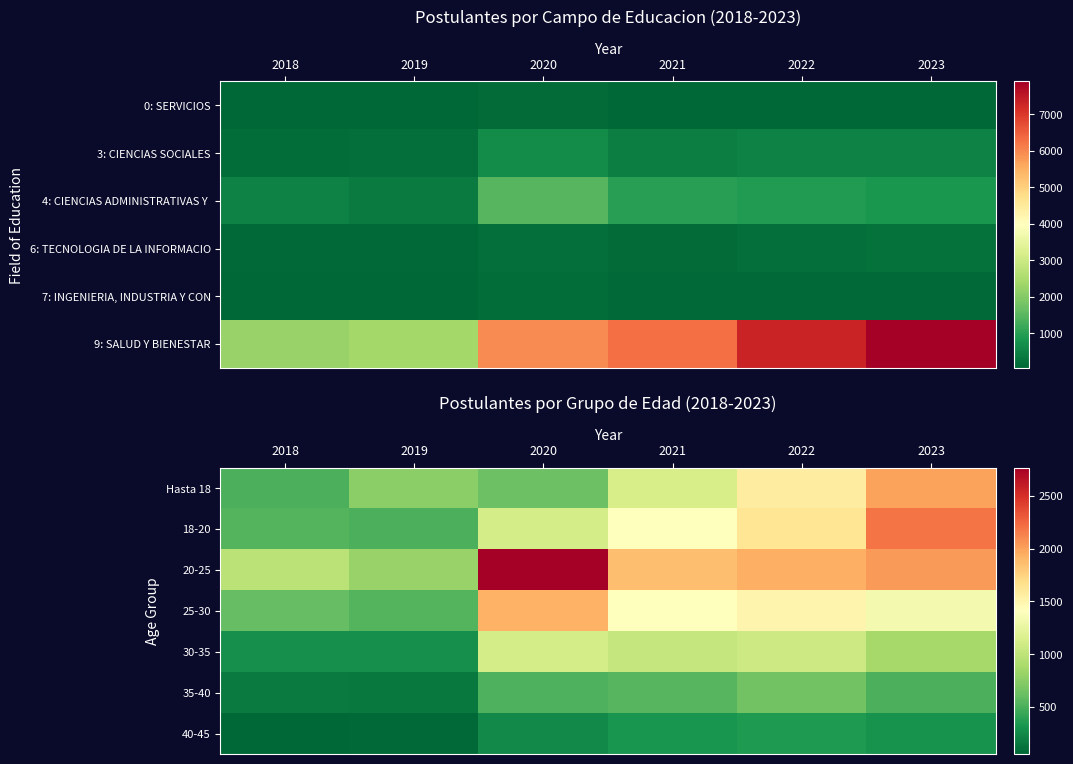

At which label does 18-20 reach its minimum?

2019